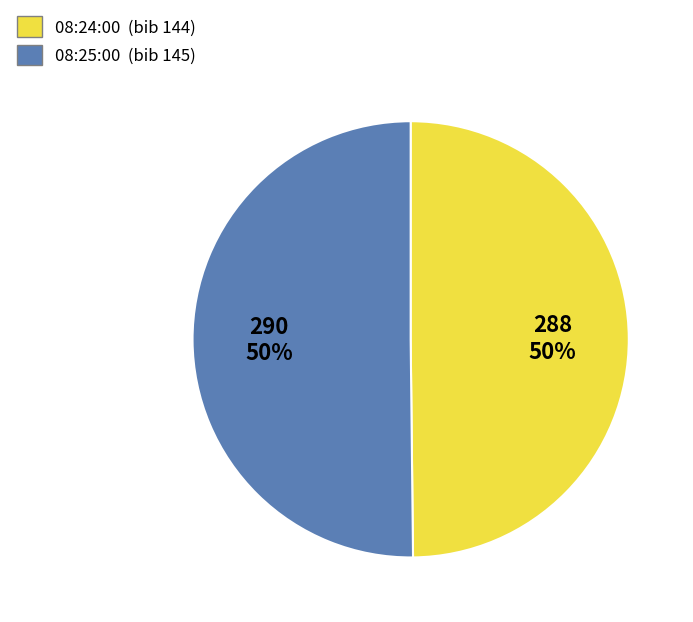

To the nearest percent, what is the average slice percentage?

50%